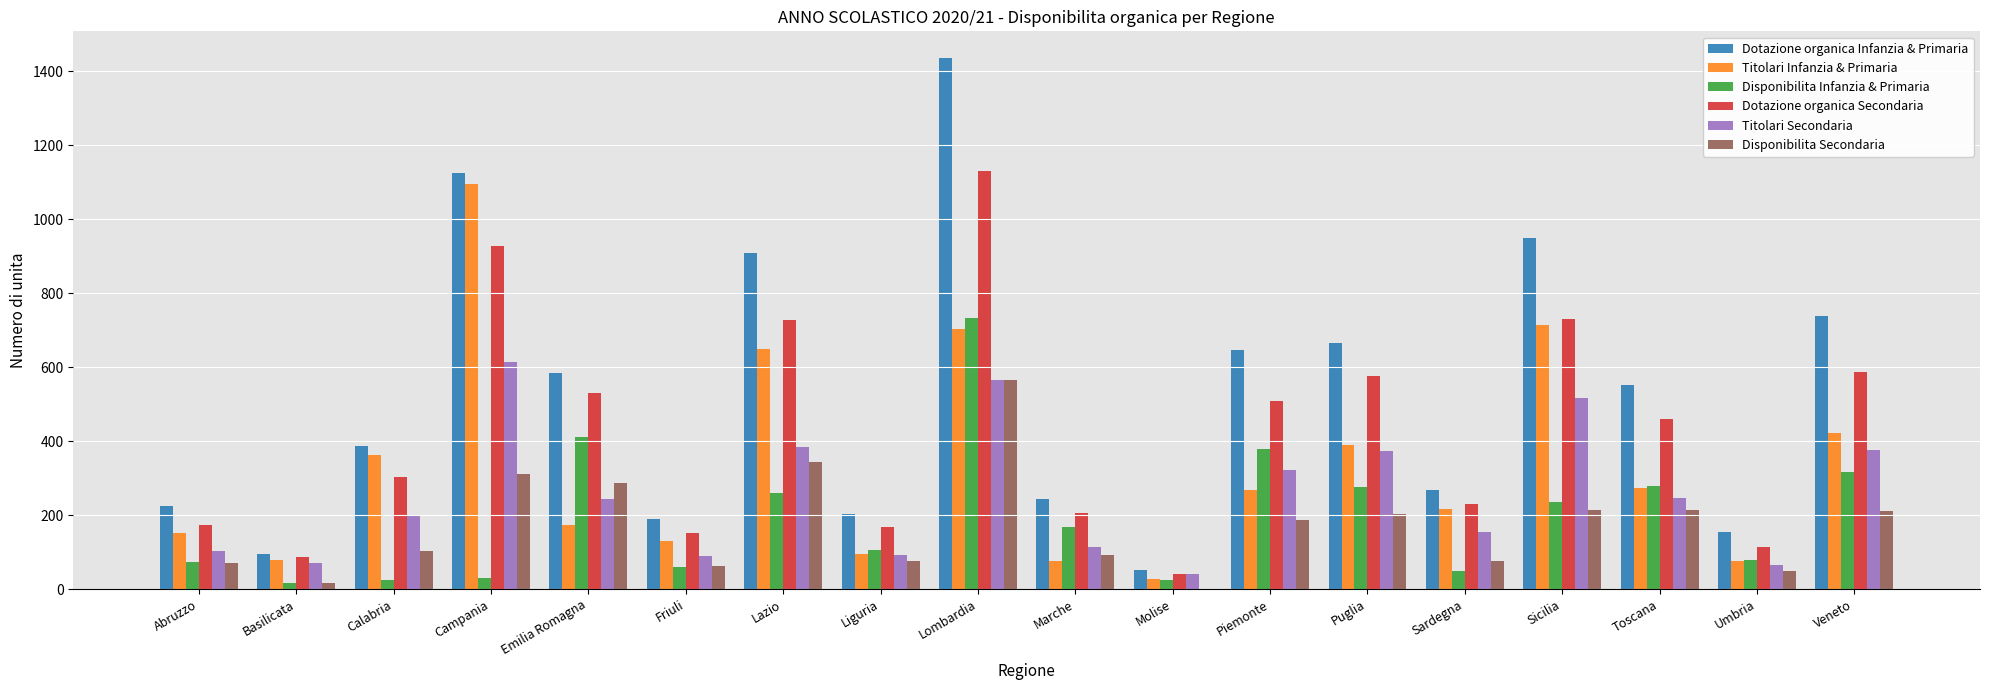

What is the sum of all Dotazione organica Infanzia & Primaria values?

9419